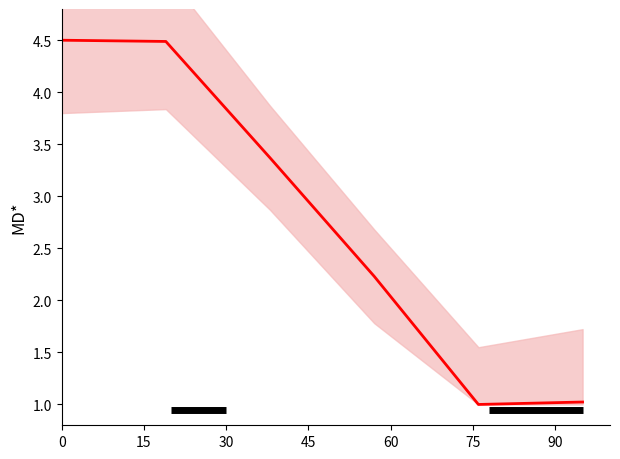

How many lines are shown in the chart?

1